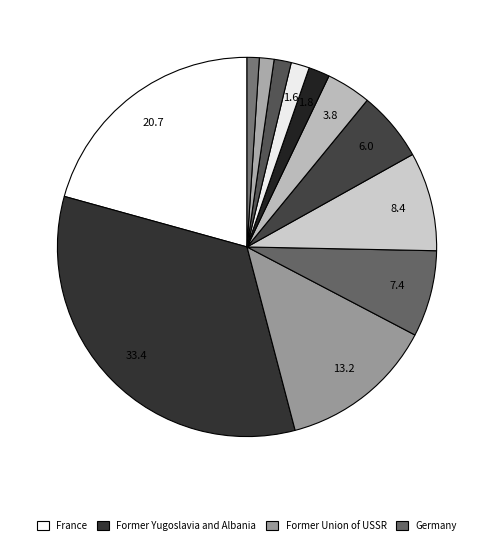

How many slices are in this pie chart?

12